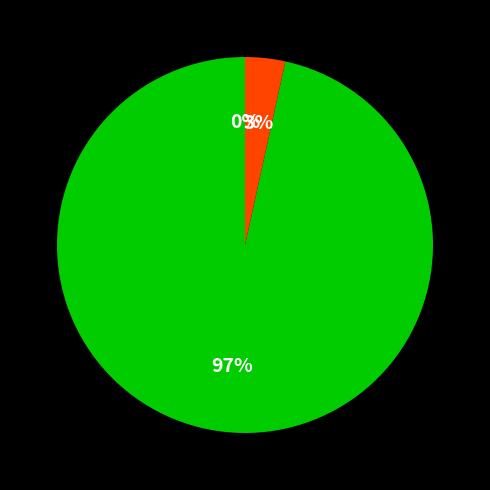

Rank the categories by value from lowest to highest.

falsch zugeordnet, nicht zugeordnet, richtig-positiv